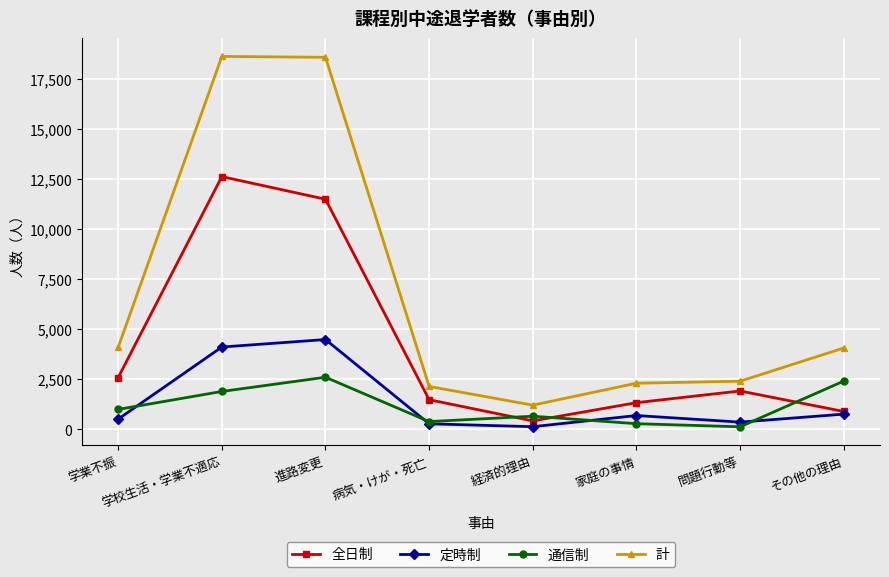

Does the chart have visible grid lines?

Yes